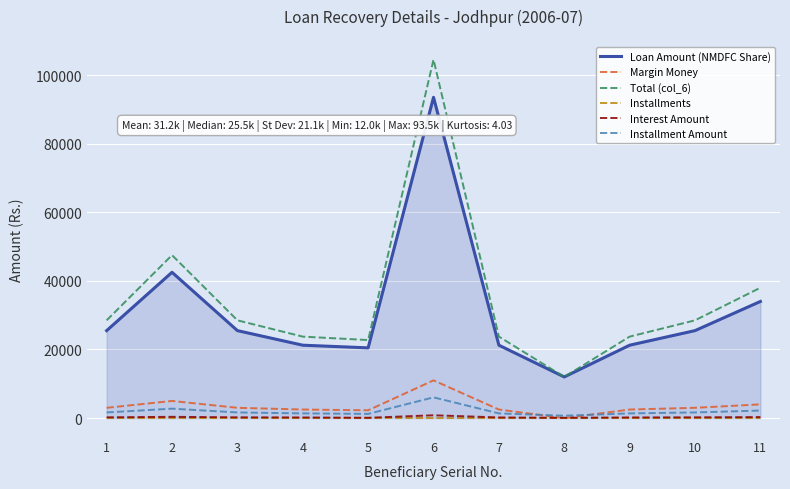

Which series has the widest spread of values?

Total (col_6)